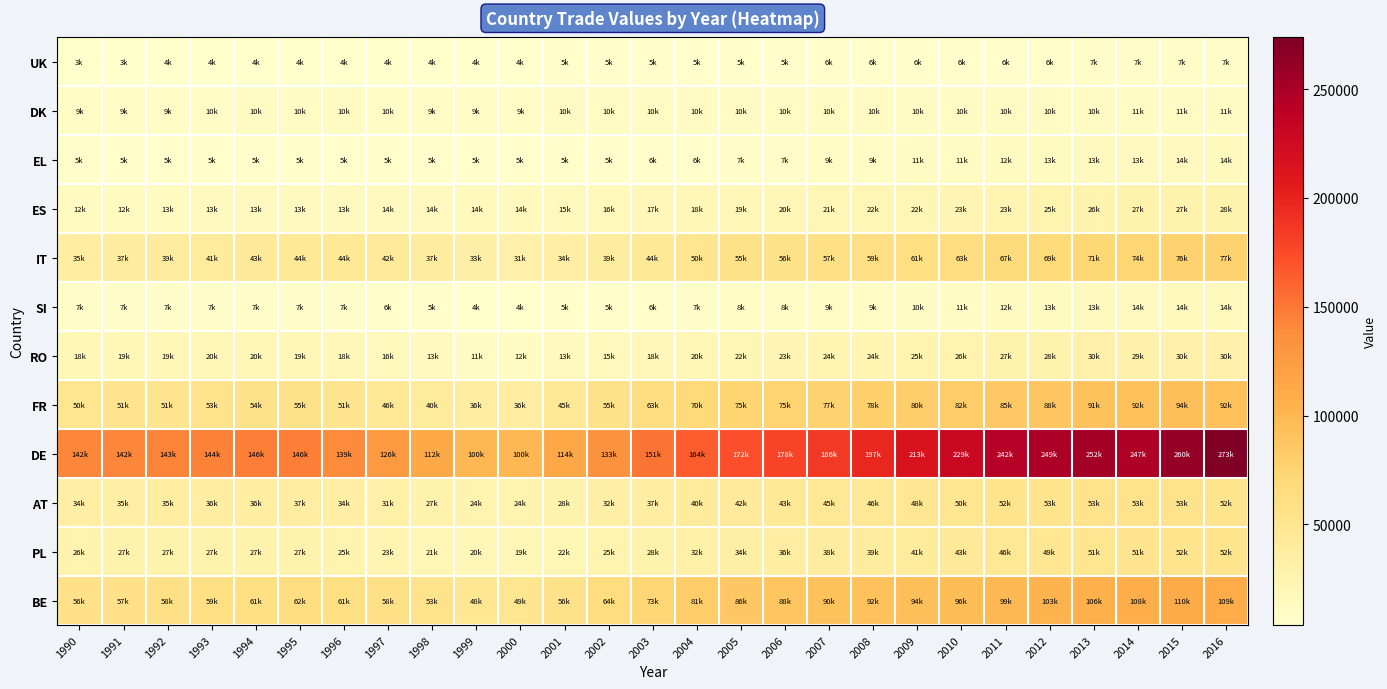

Which category has the lowest value across all series?

1990